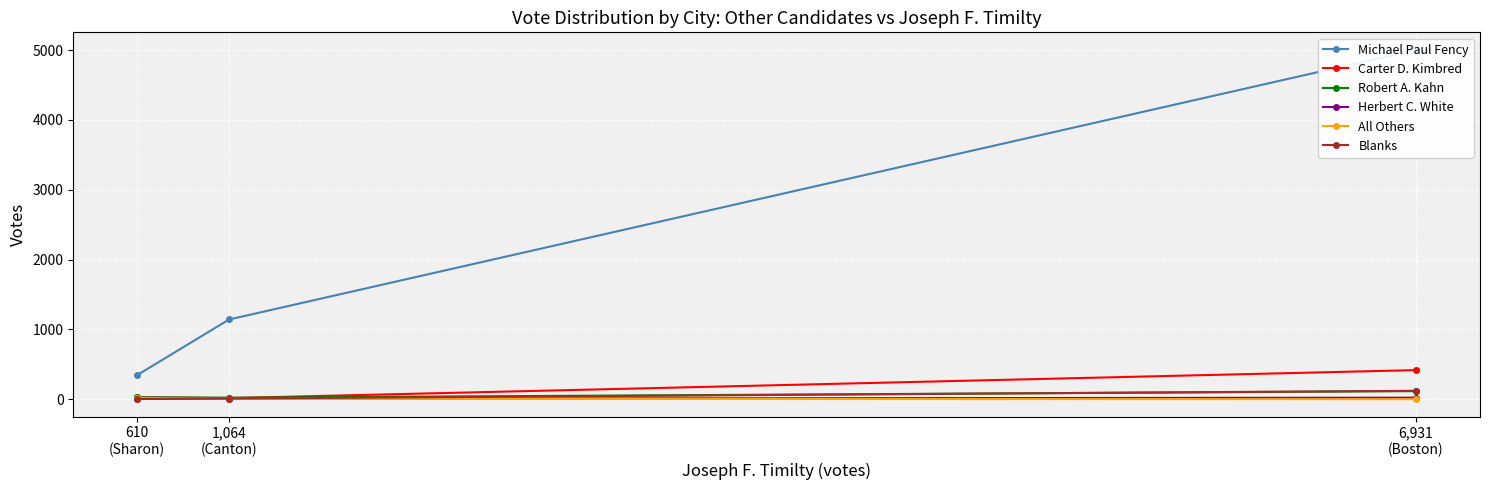

What is the minimum value shown in the chart?

2